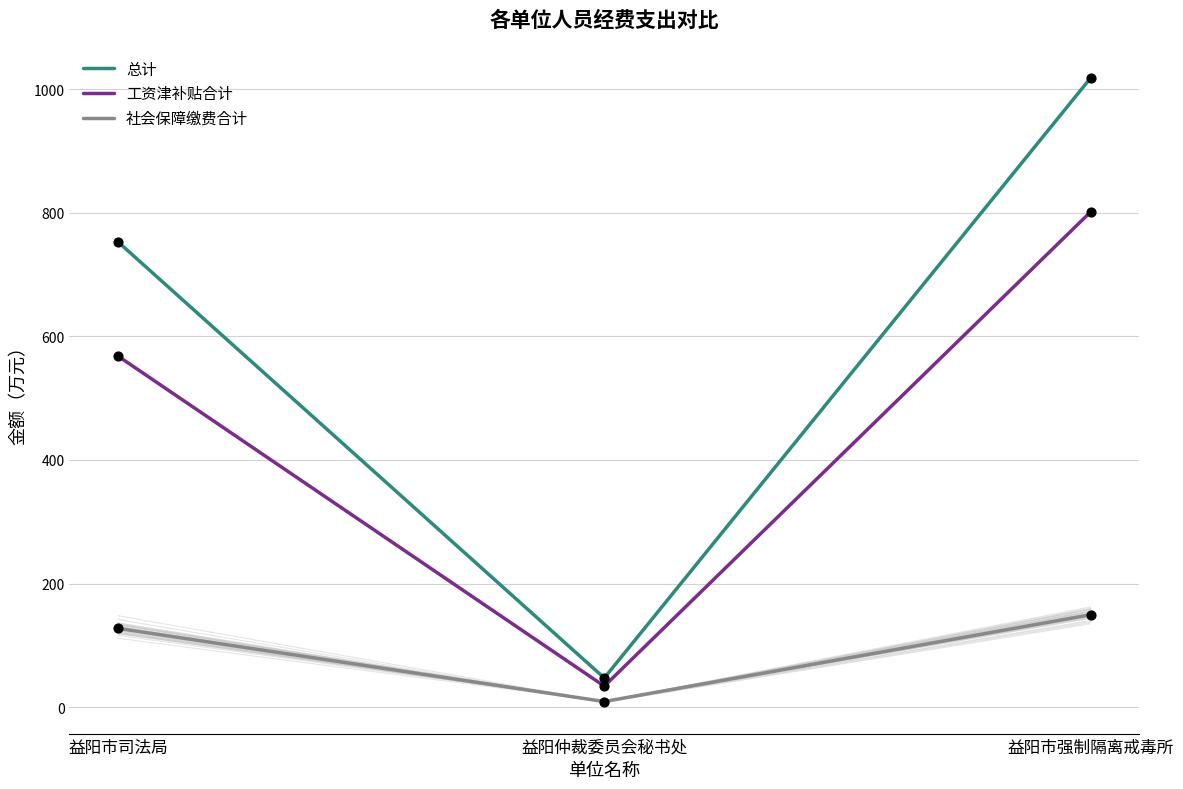

Which series contains the highest Y value?

总计